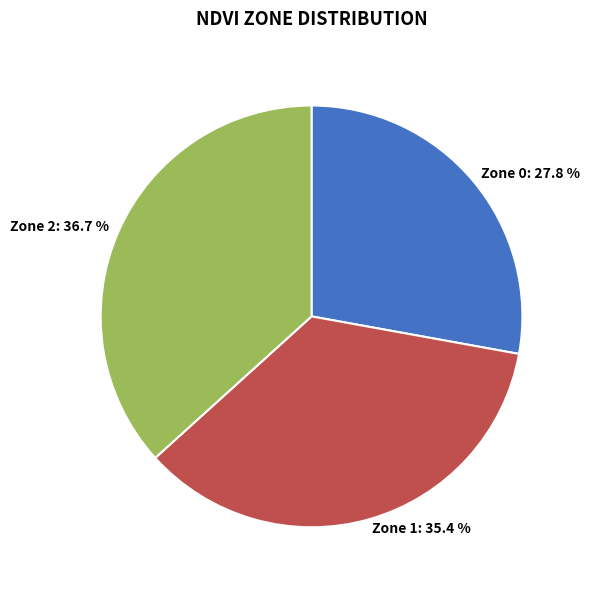

Which has a higher value, Zone 1 or Zone 2?

Zone 2